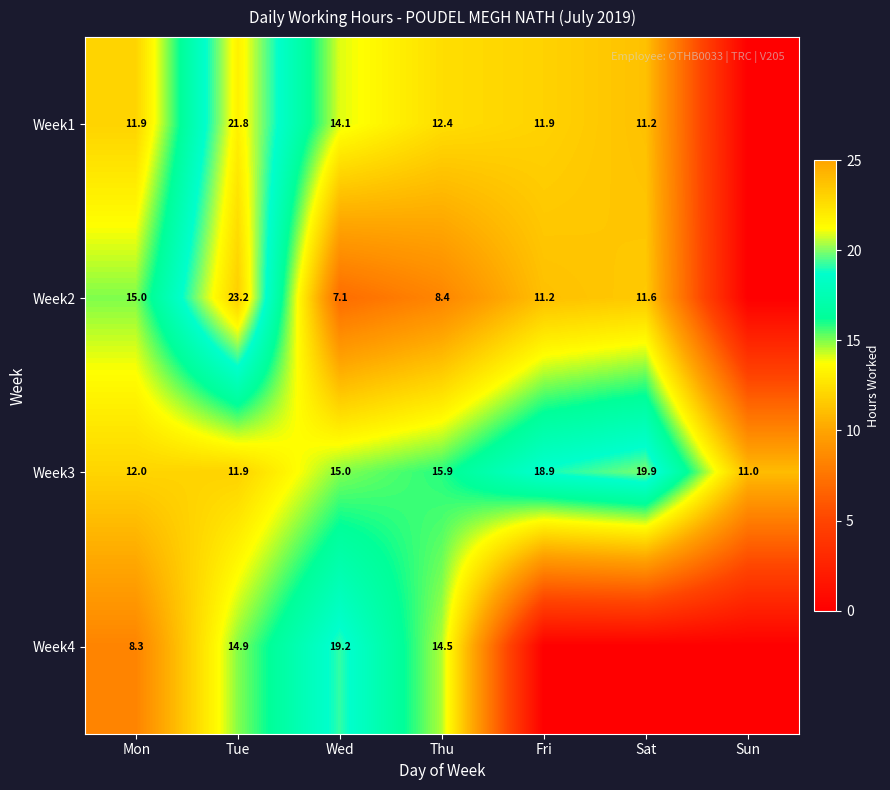

At which category does the chart reach its peak across all series?

Tue